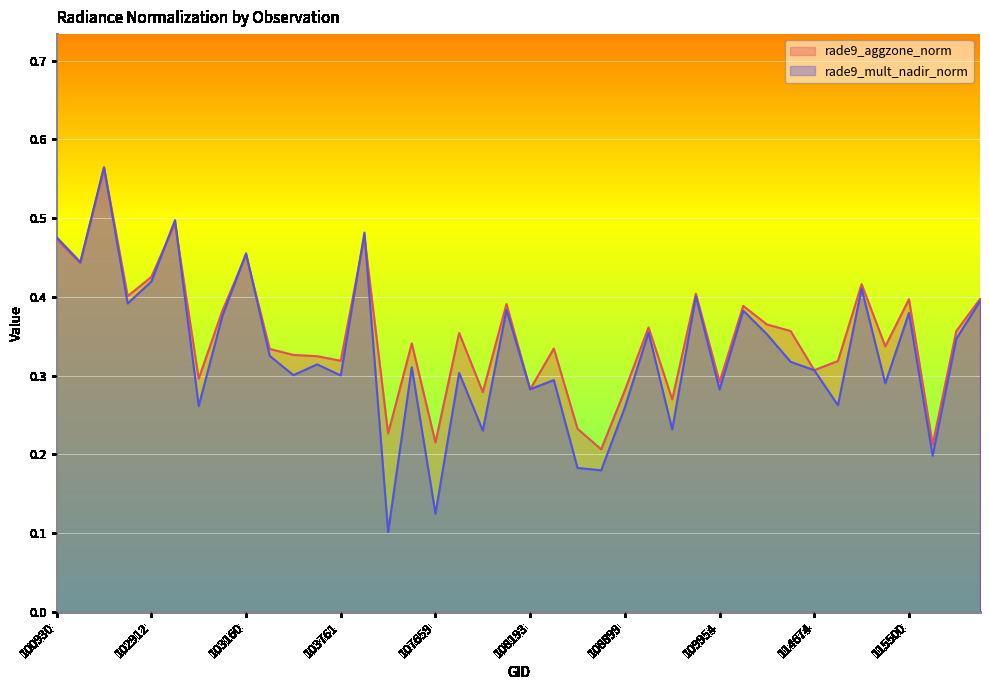

In rade9_mult_nadir_norm, how many points are lower than both neighbors (excluding endpoints)?

15